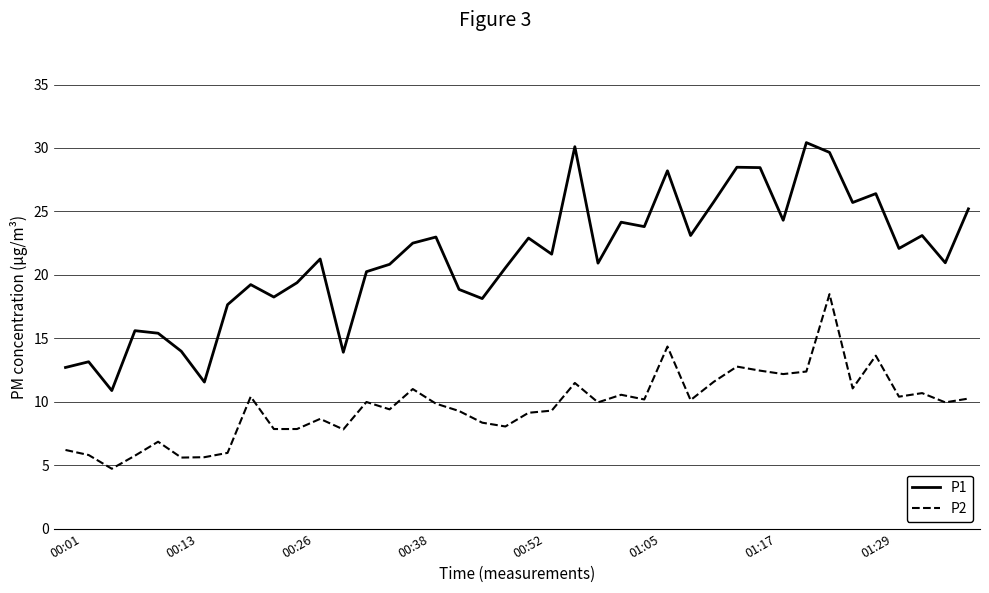

What is the minimum value shown in the chart?

4.7